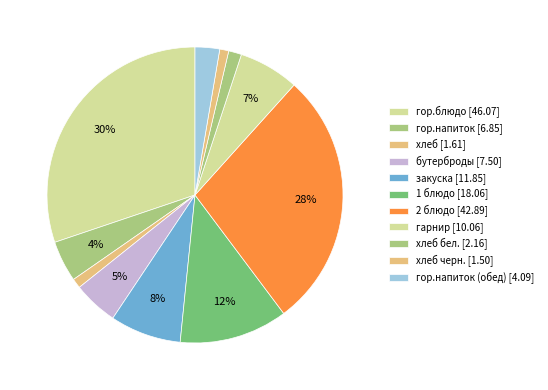

How many segments does this pie chart have?

11